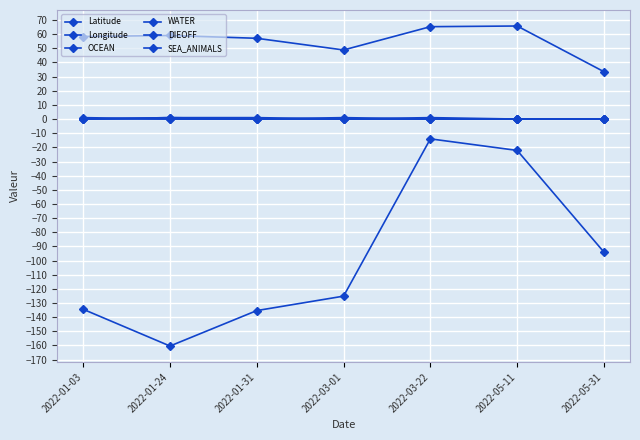

Between 2022-01-24 and 2022-03-01, which series saw the biggest shift?

Longitude